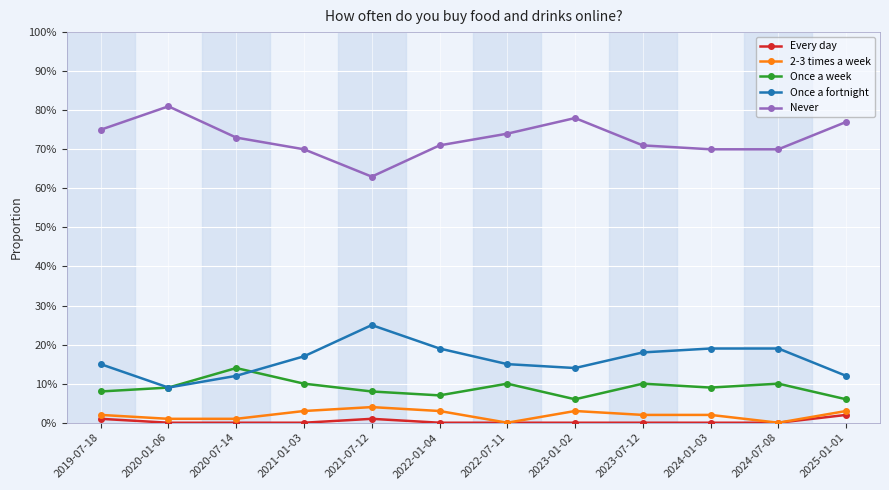

Does the chart have visible grid lines?

Yes